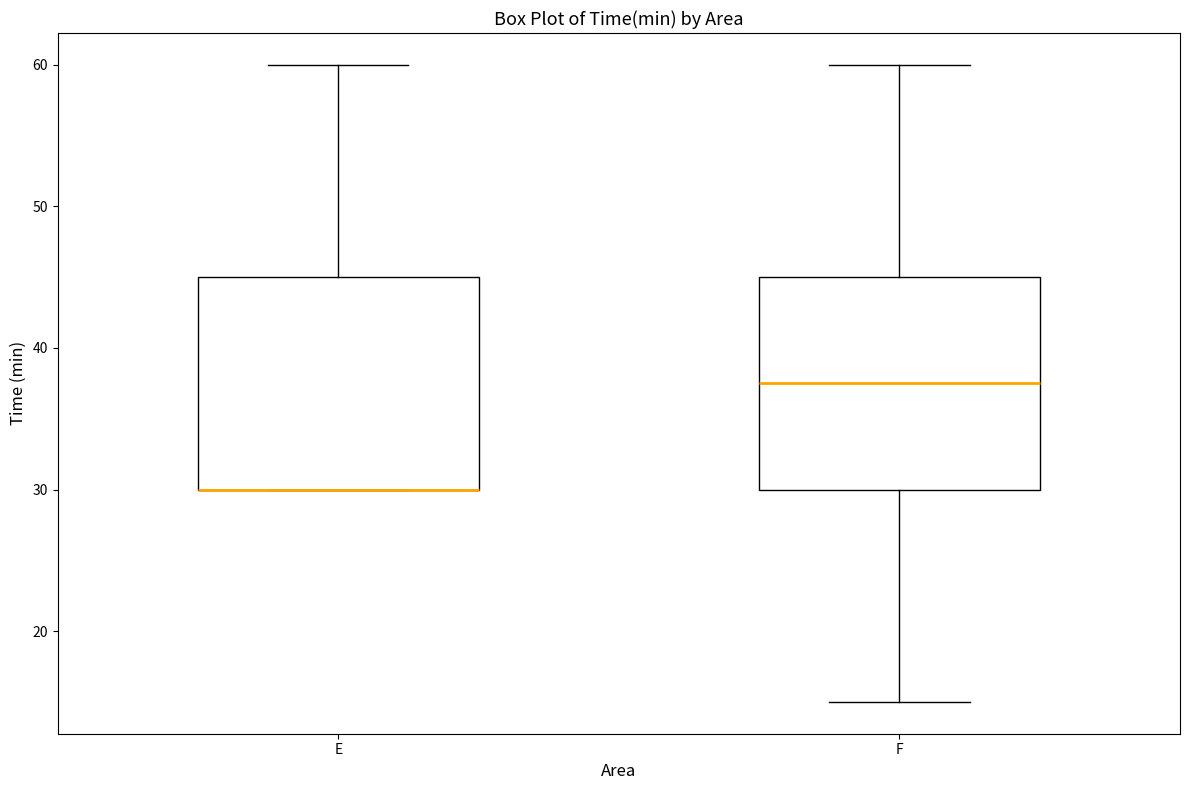

Reading left to right, read every box against the y-axis: the position of its median line, the range the box covers, and the ends of its whiskers. The values are not printed on the chart, so give them approximately, as read against the axis.

E: median 30 (drawn on the box's lower edge), box 30 to 45, whiskers 30 to 60
F: median 38, box 30 to 45, whiskers 15 to 60